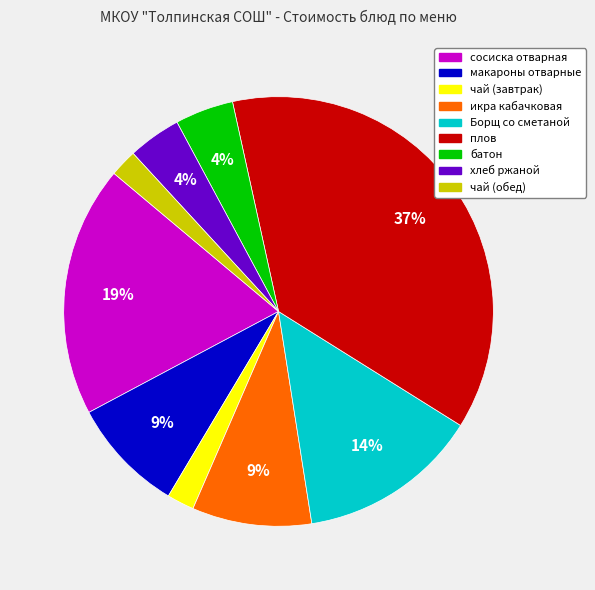

Which slice is the largest?

плов